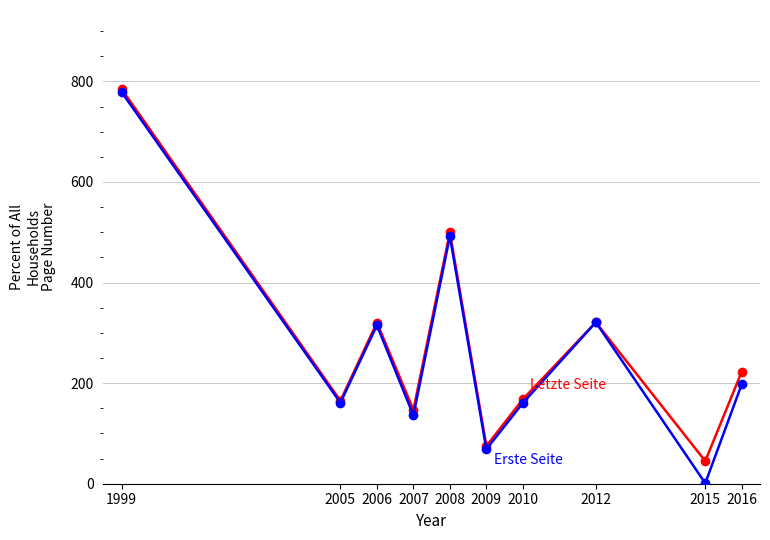

At which category is the sum across all series the highest?

1999